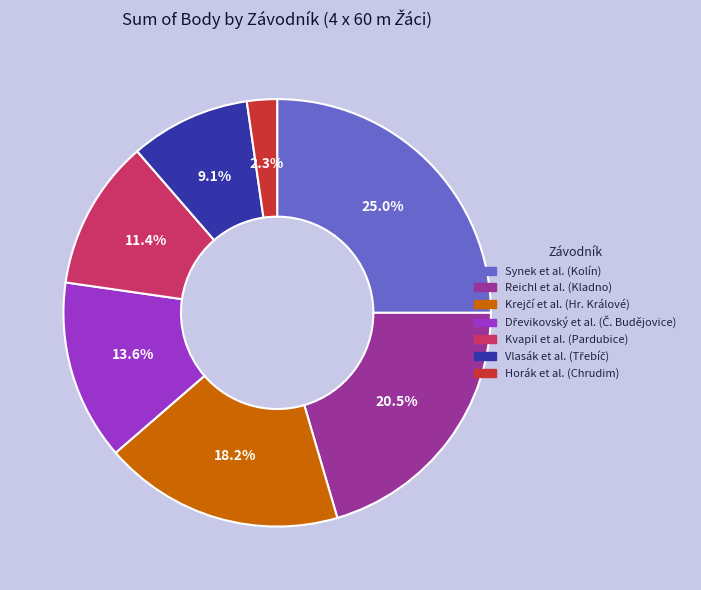

Is there any slice that represents more than half of the pie?

No